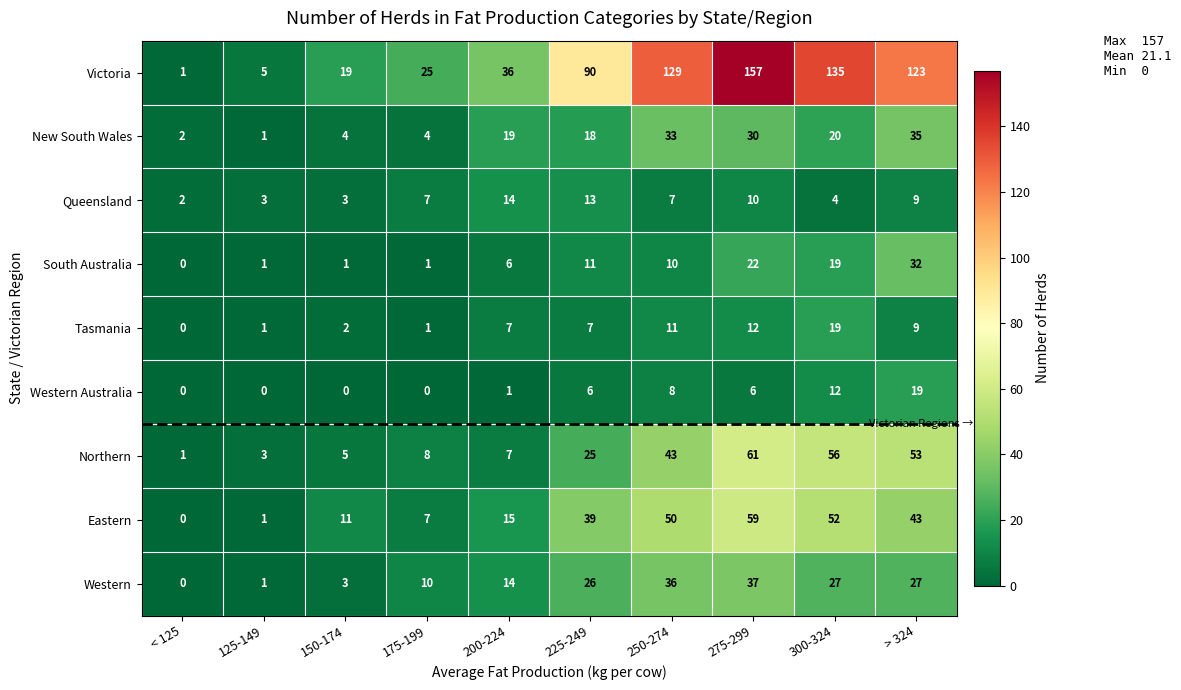

What is the approximate value of Victoria at 175-199, to the nearest 5?

25